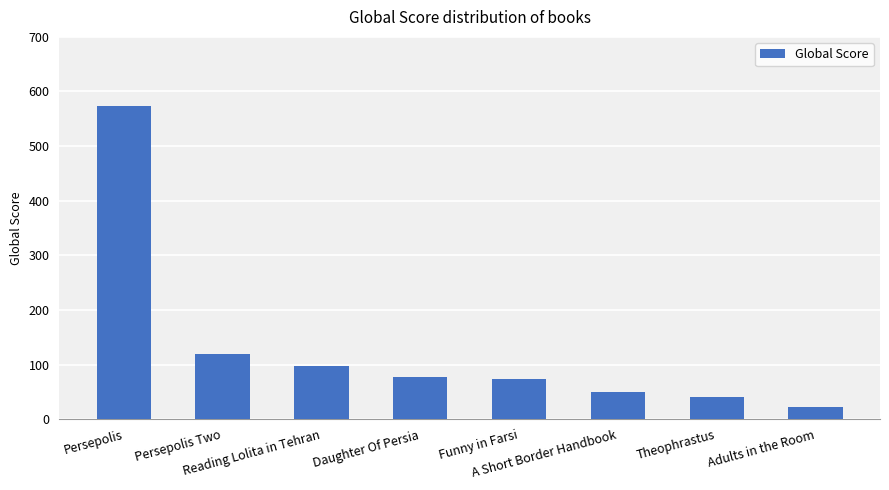

Is it true that the value at Persepolis is 574?

True